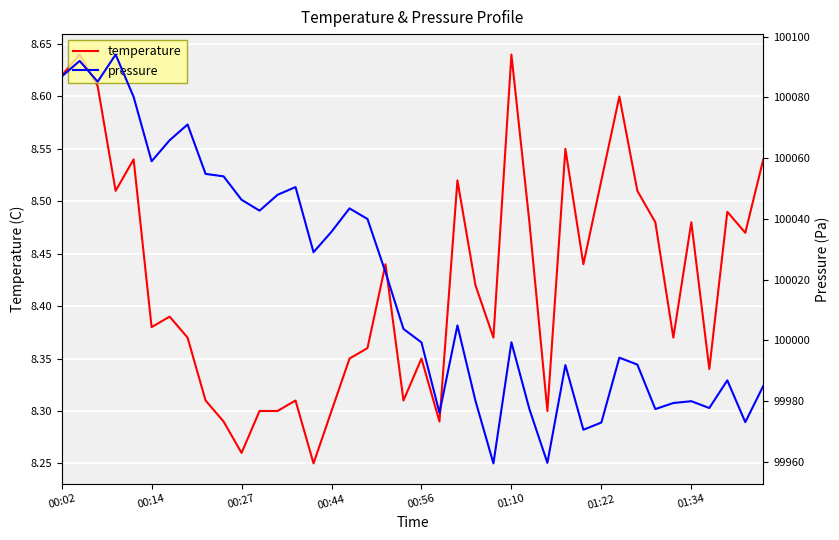

What is the difference between the temperature values at 38 and 24?

0.1